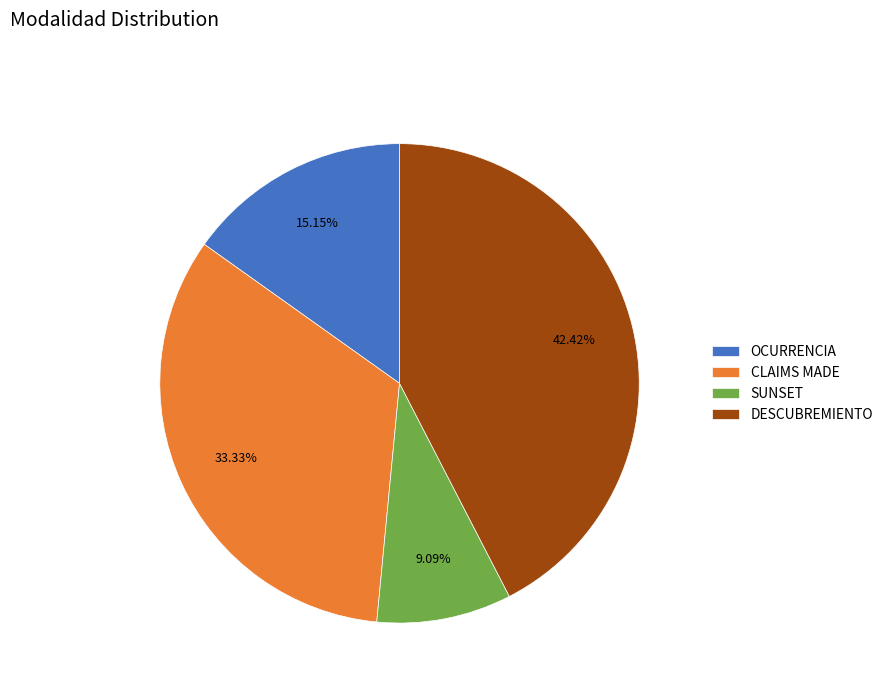

Is it true that SUNSET is 1% of the pie?

False